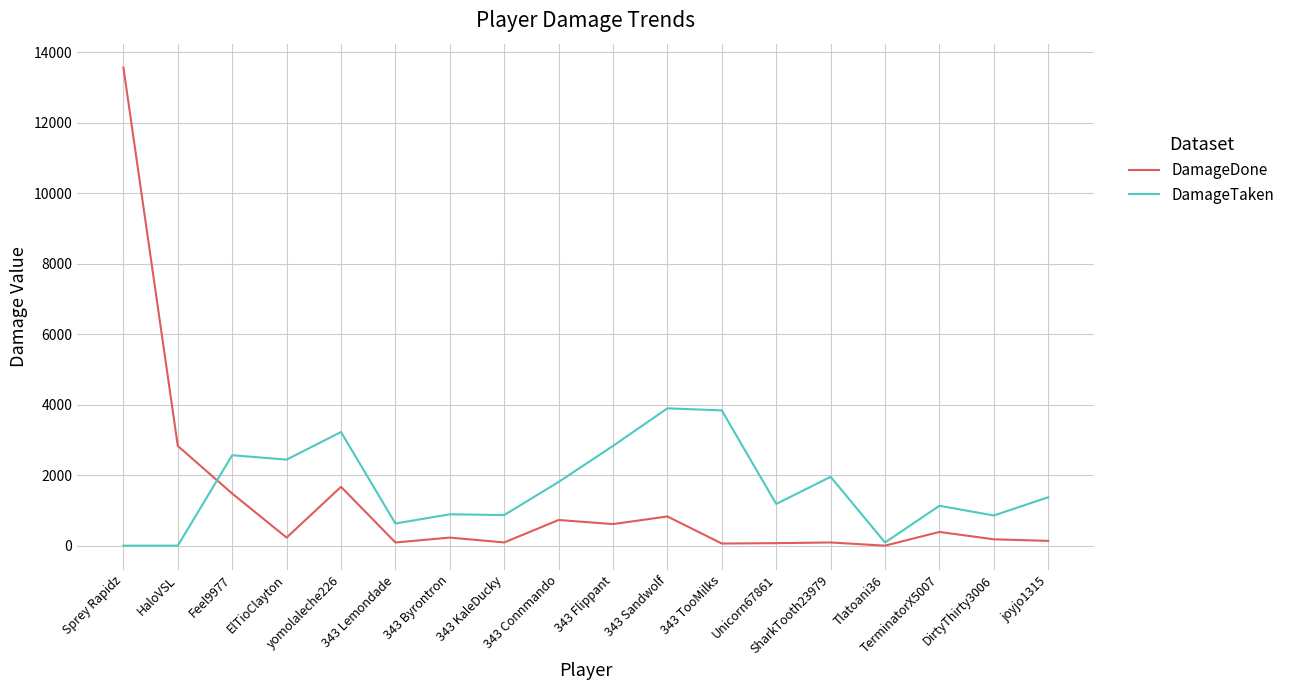

What is the average value of the DamageDone series?

1293